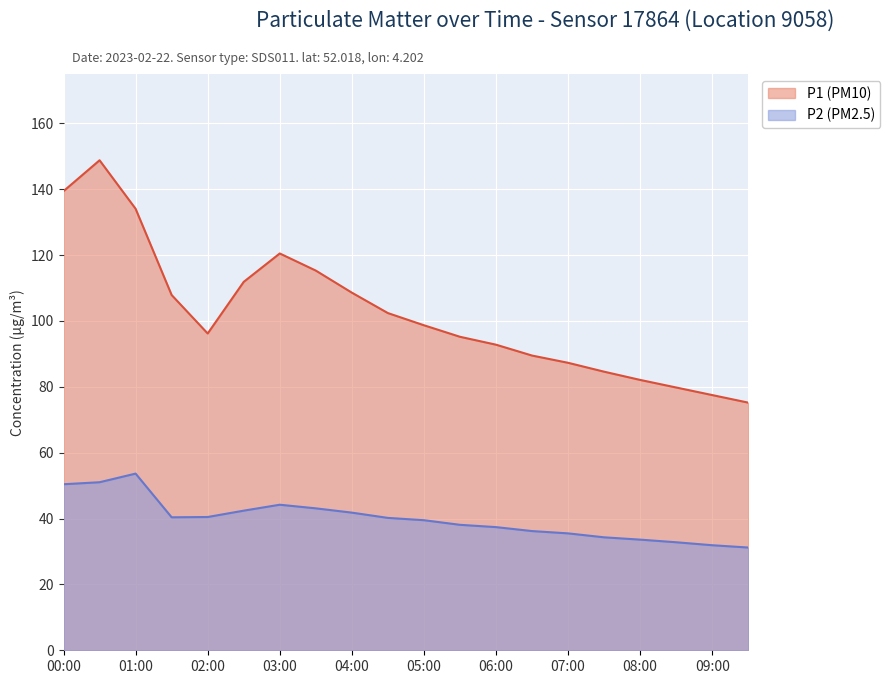

The P2 series shows 53.6 at 01:00. True or false?

True